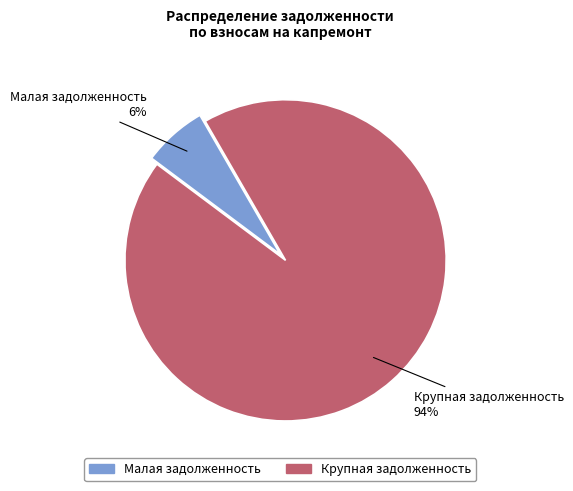

Does any single category account for the majority?

Yes